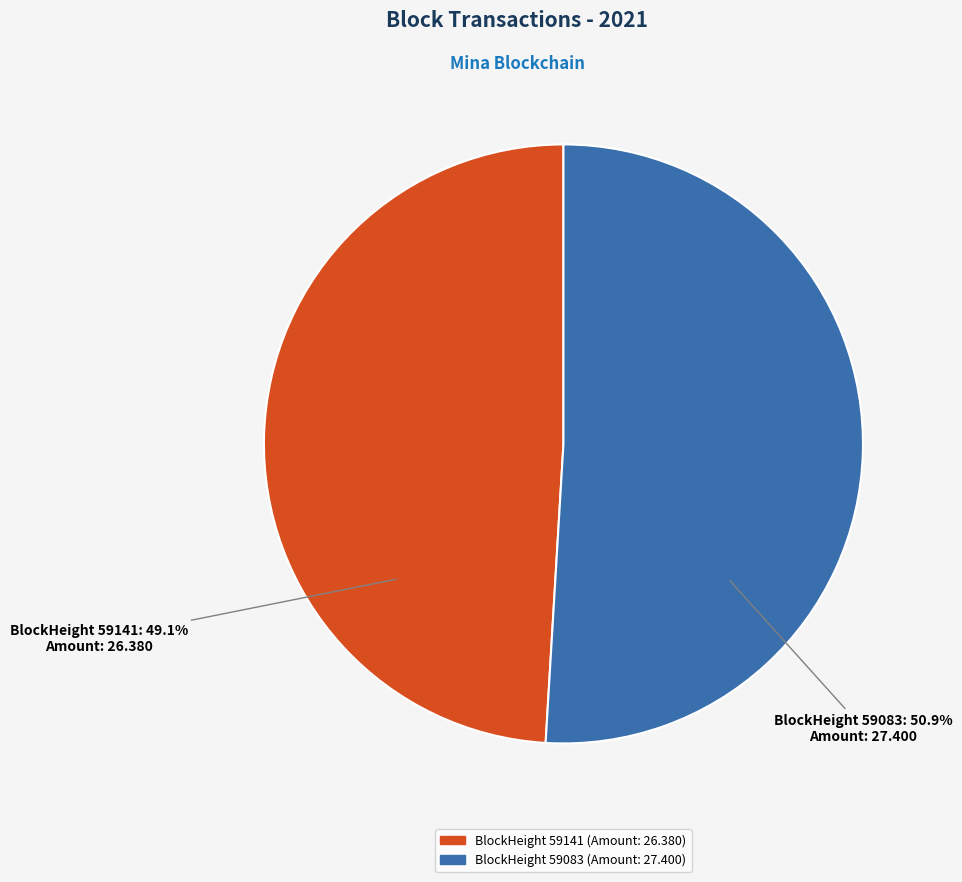

Is there a majority slice in this chart?

Yes